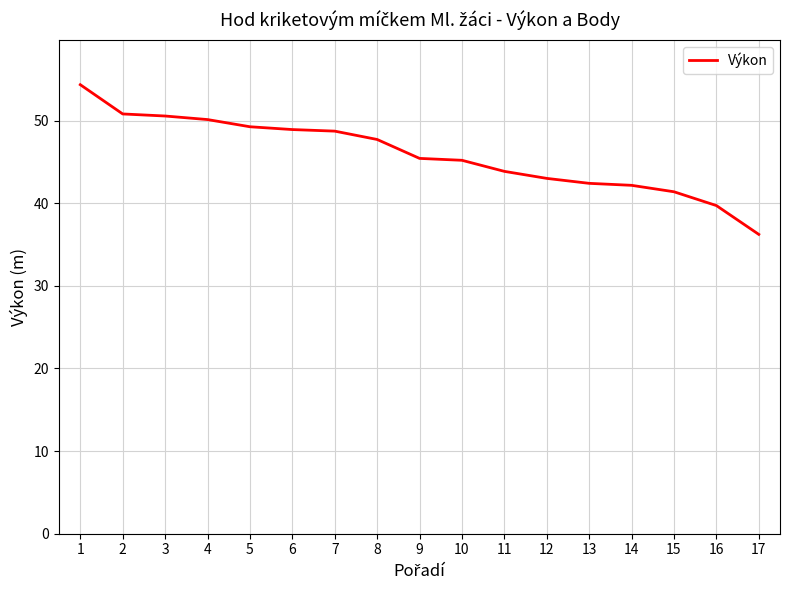

What is the average value?

45.9